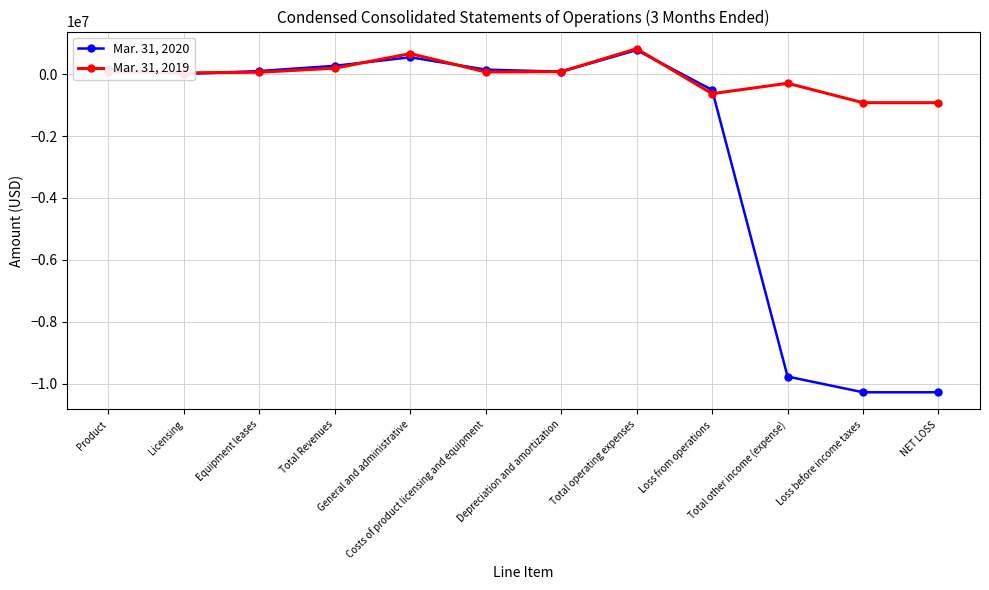

Which series has the largest total across all categories?

Mar. 31, 2019